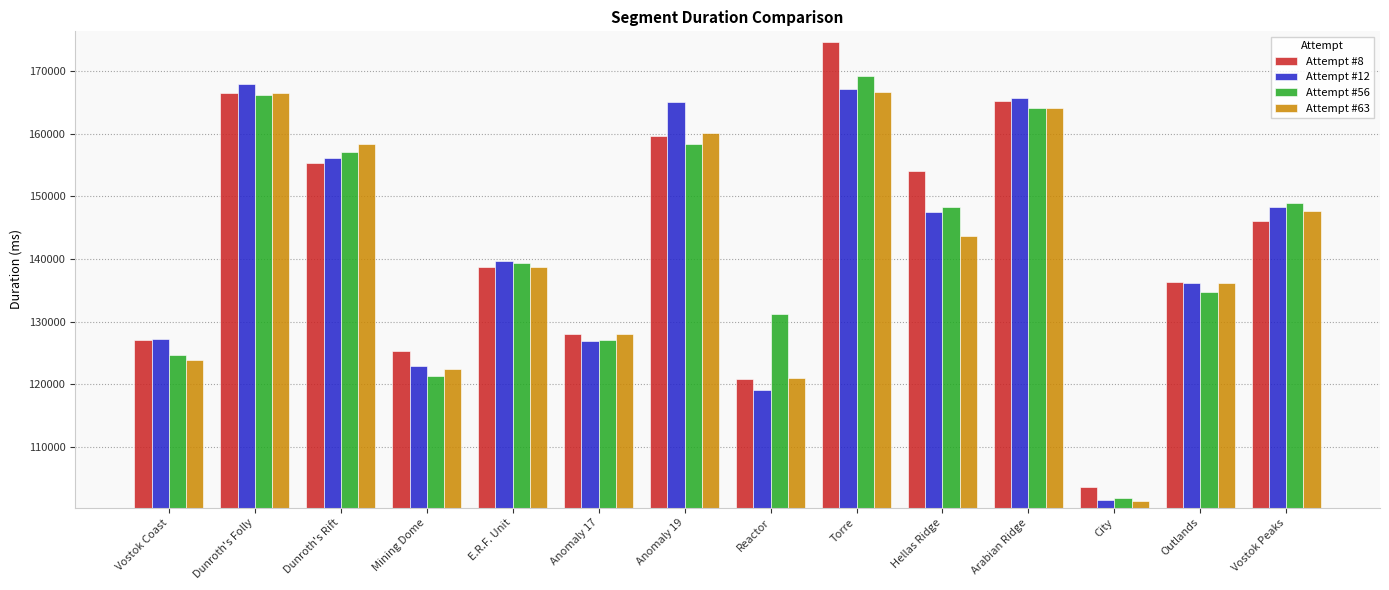

Read the Attempt #63 value at Dunroth's Rift.

158343